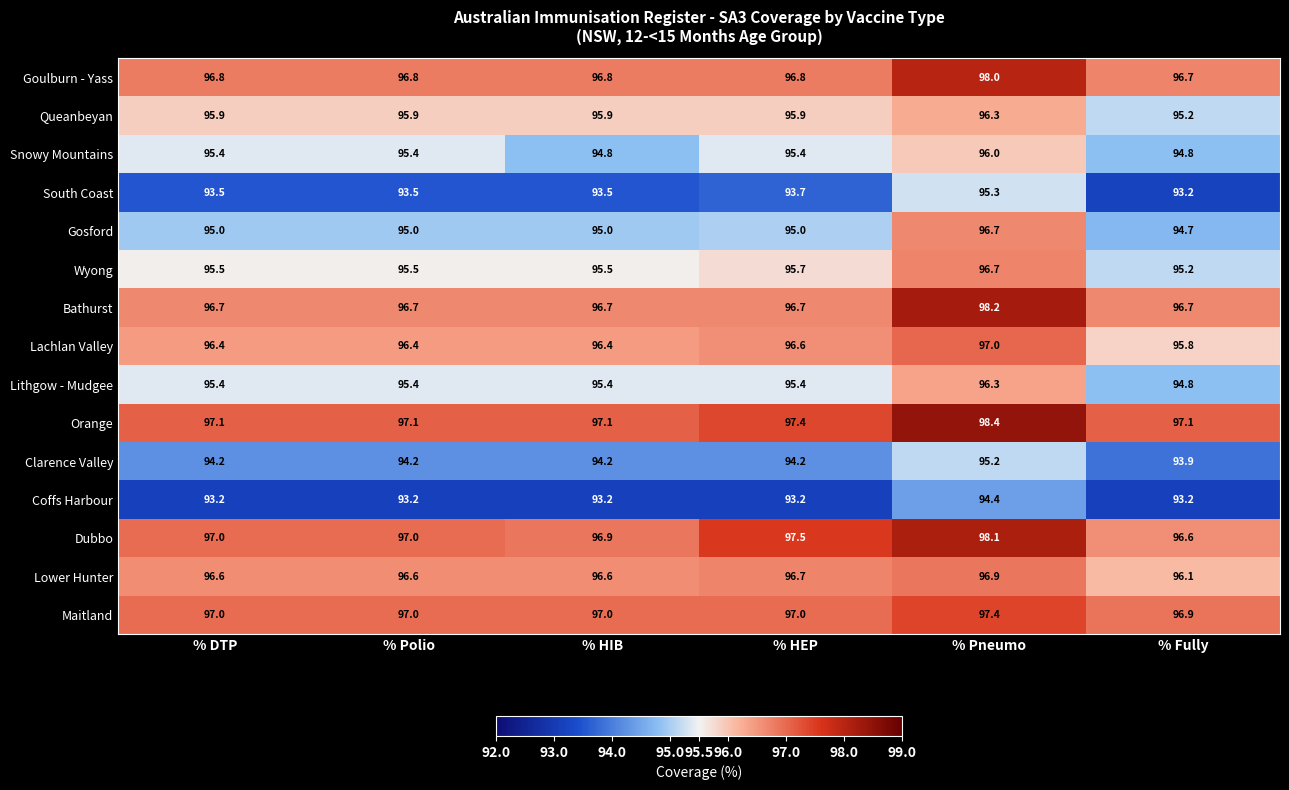

Which series changed the most between % Polio and % Pneumo?

South Coast